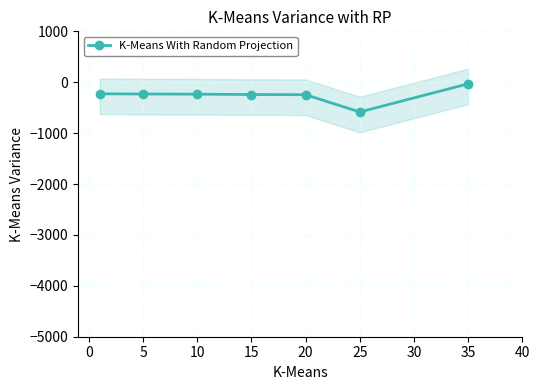

What is the lowest value of the K-Means With Random Projection series?

-584.5